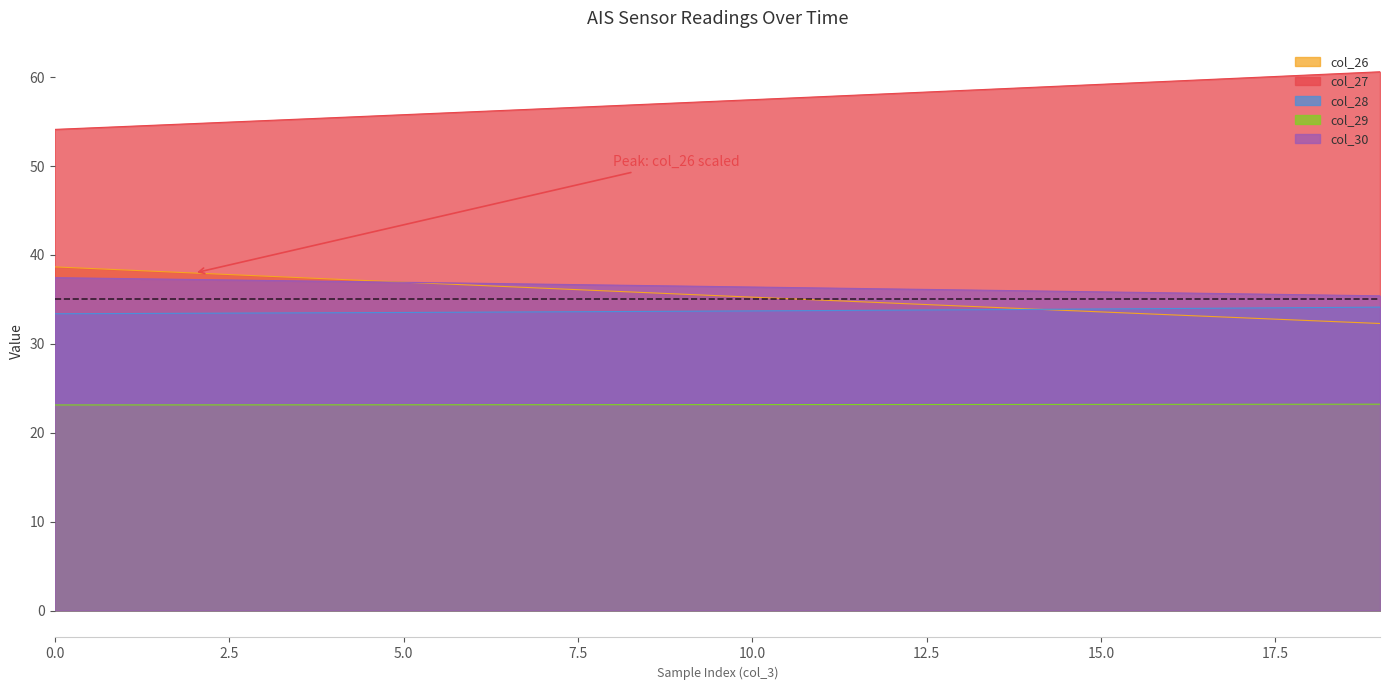

Reading left to right, extract all data points from this chart.

col_26: 38.7	38.3	38.0	37.6	37.3	36.9	36.6	36.3	35.9	35.6	35.3	34.9	34.6	34.3	33.9	33.6	33.3	32.9	32.6	32.3
col_27: 54.1	54.5	54.8	55.1	55.5	55.8	56.1	56.5	56.8	57.1	57.5	57.8	58.2	58.5	58.9	59.2	59.6	59.9	60.3	60.6
col_28: 33.4	33.4	33.4	33.5	33.5	33.5	33.6	33.6	33.6	33.7	33.7	33.7	33.8	33.8	33.9	33.9	34.0	34.0	34.1	34.1
col_29: 23.1	23.1	23.1	23.1	23.1	23.1	23.2	23.2	23.2	23.2	23.2	23.2	23.2	23.2	23.2	23.2	23.2	23.2	23.2	23.2
col_30: 37.4	37.3	37.2	37.1	37.0	36.9	36.8	36.7	36.6	36.5	36.4	36.3	36.2	36.1	36.0	35.9	35.7	35.6	35.5	35.4